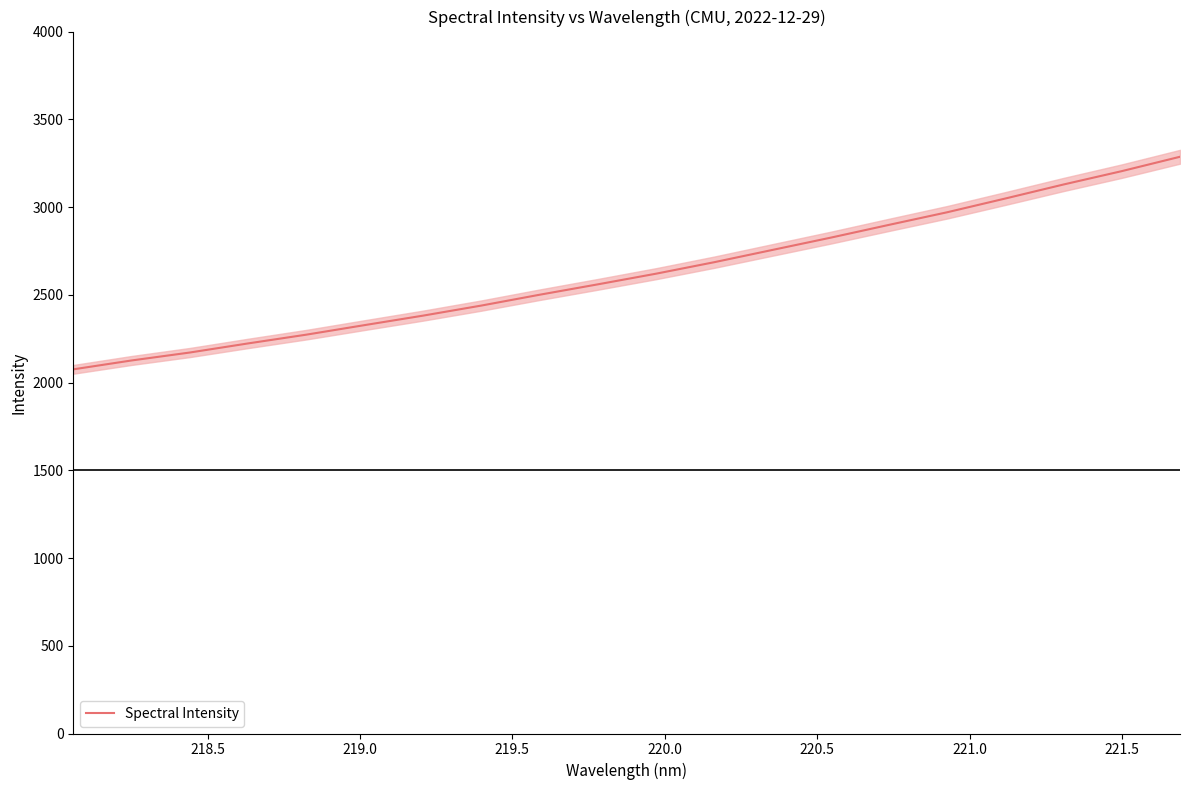

True or false: the data has more than 0 interior local peaks.

False